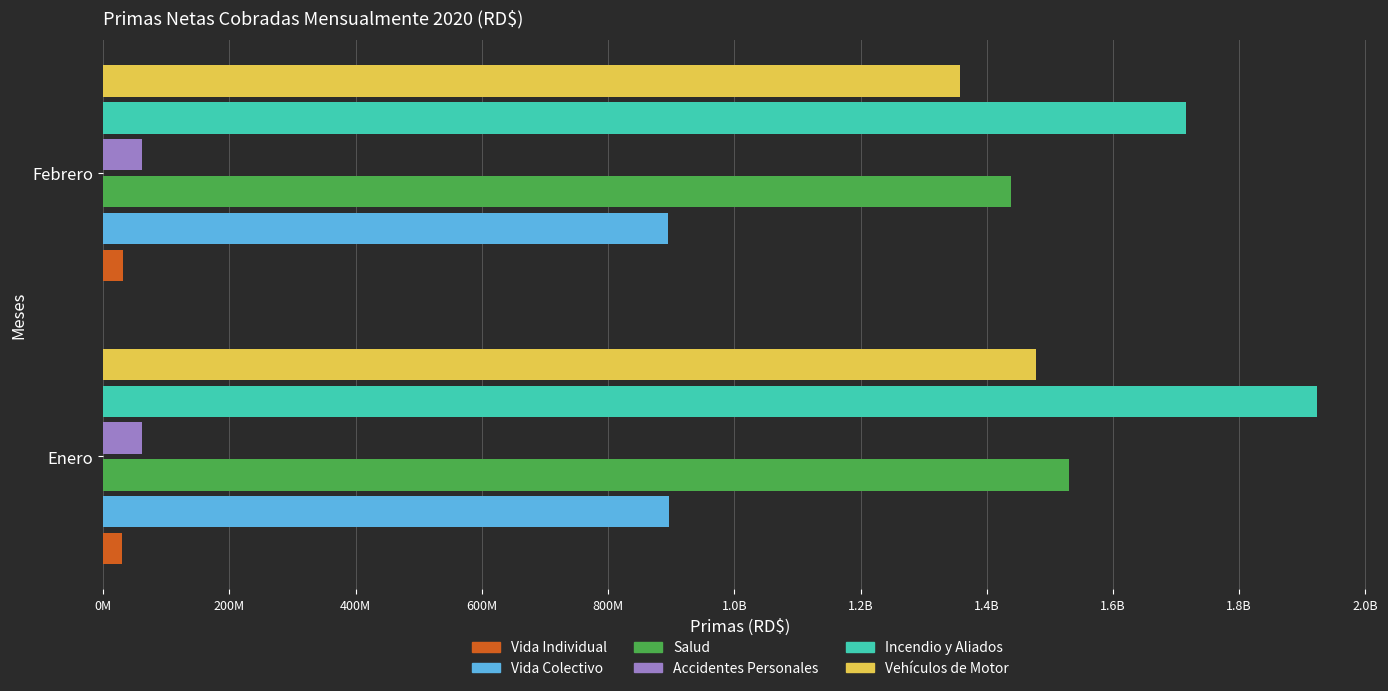

What are all the series names shown in the legend?

Vida Individual, Vida Colectivo, Salud, Accidentes Personales, Incendio y Aliados, Vehículos de Motor